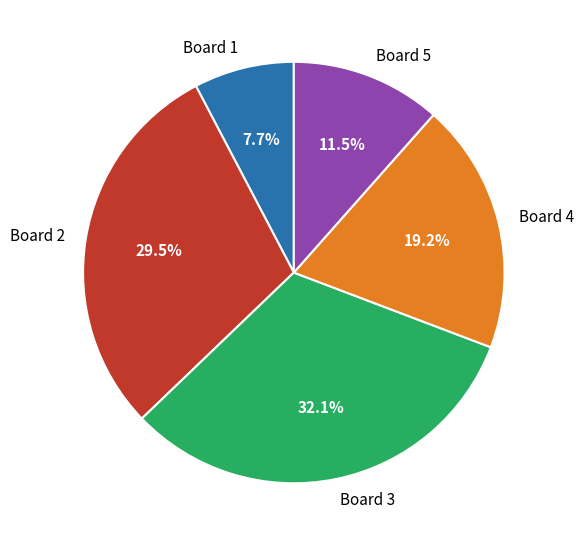

Rank the categories by value from highest to lowest.

Board 3, Board 2, Board 4, Board 5, Board 1